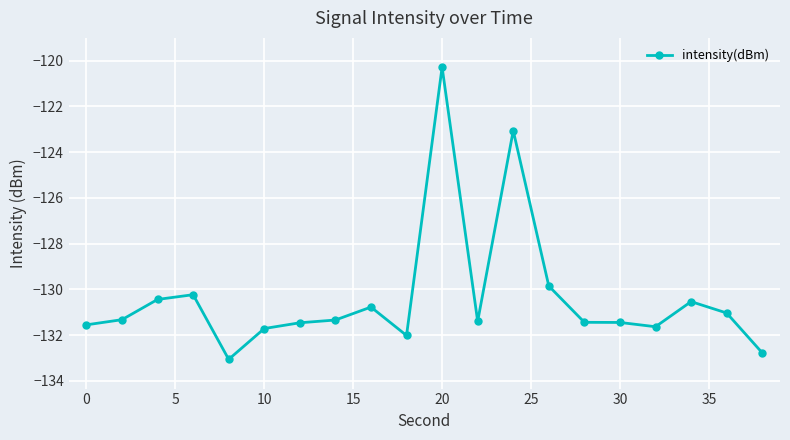

What is the difference between the maximum and second lowest values?

12.5